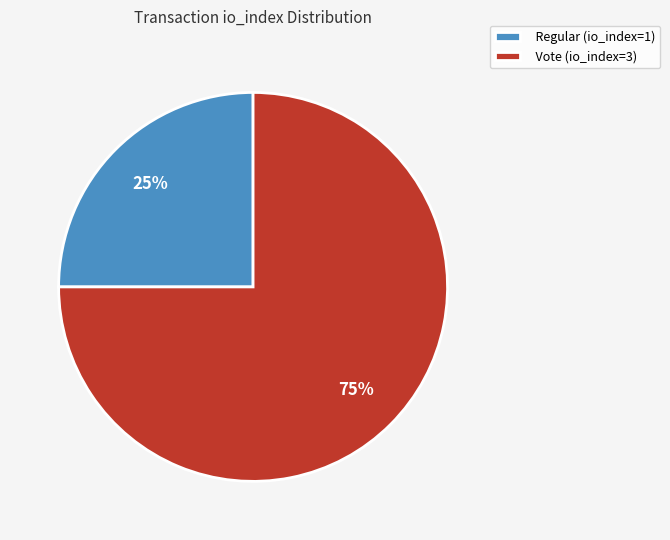

Do Regular (io_index=1) and Vote (io_index=3) together represent more than half of the pie?

Yes